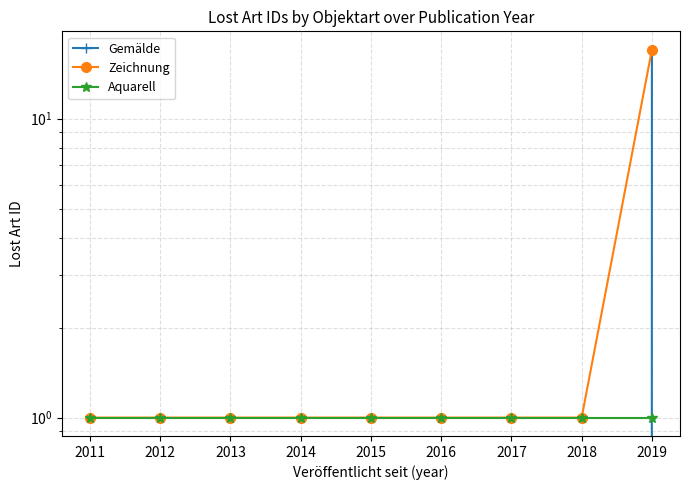

True or false: Zeichnung and Aquarell cross at least once.

False